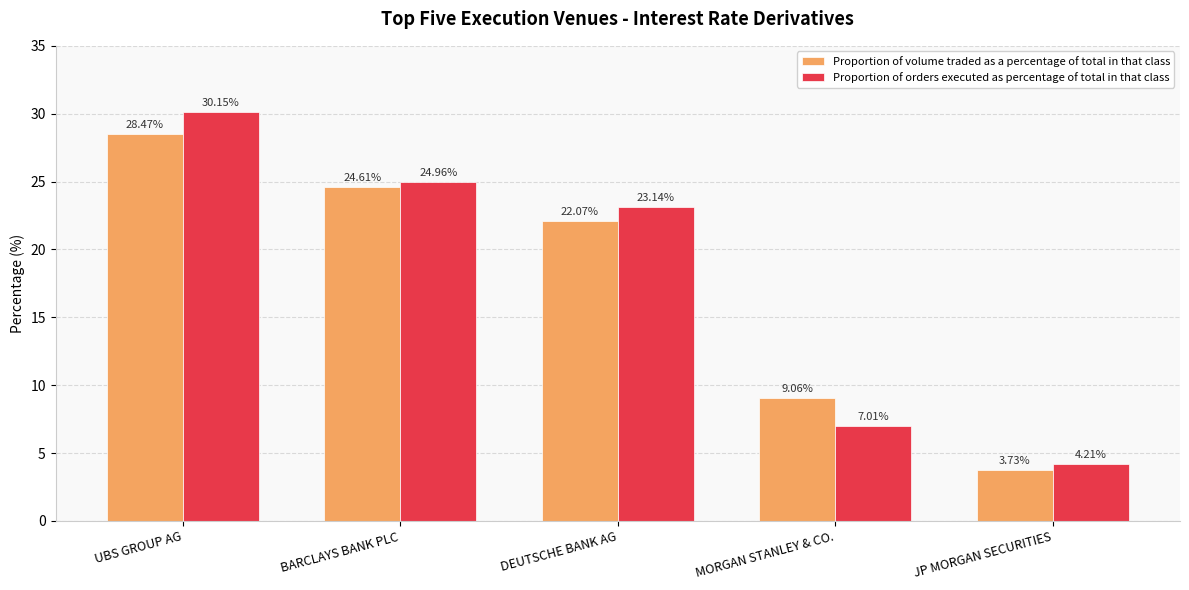

What position from the left is UBS GROUP AG?

1